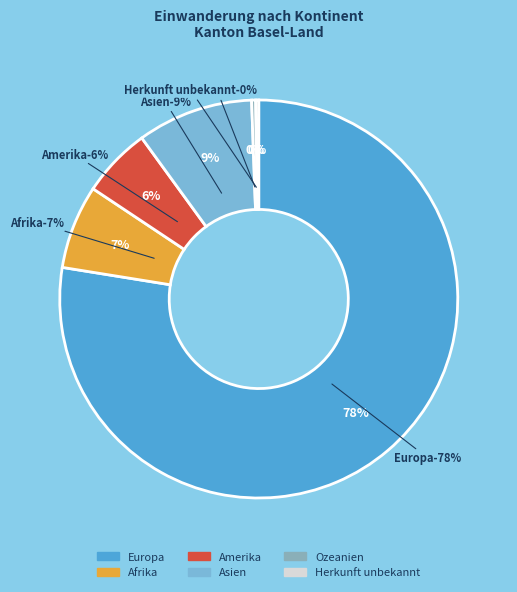

Which has a higher value, Afrika or Amerika?

Afrika